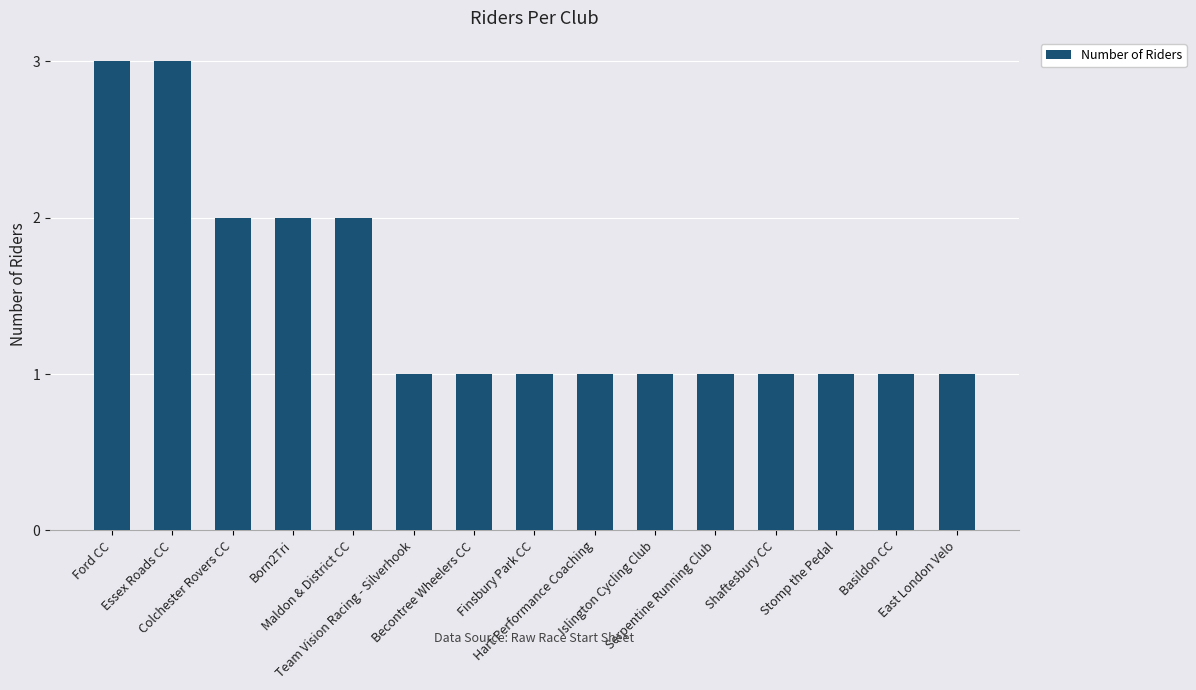

Reading left to right, what are all the values shown in this chart?

3	3	2	2	2	1	1	1	1	1	1	1	1	1	1